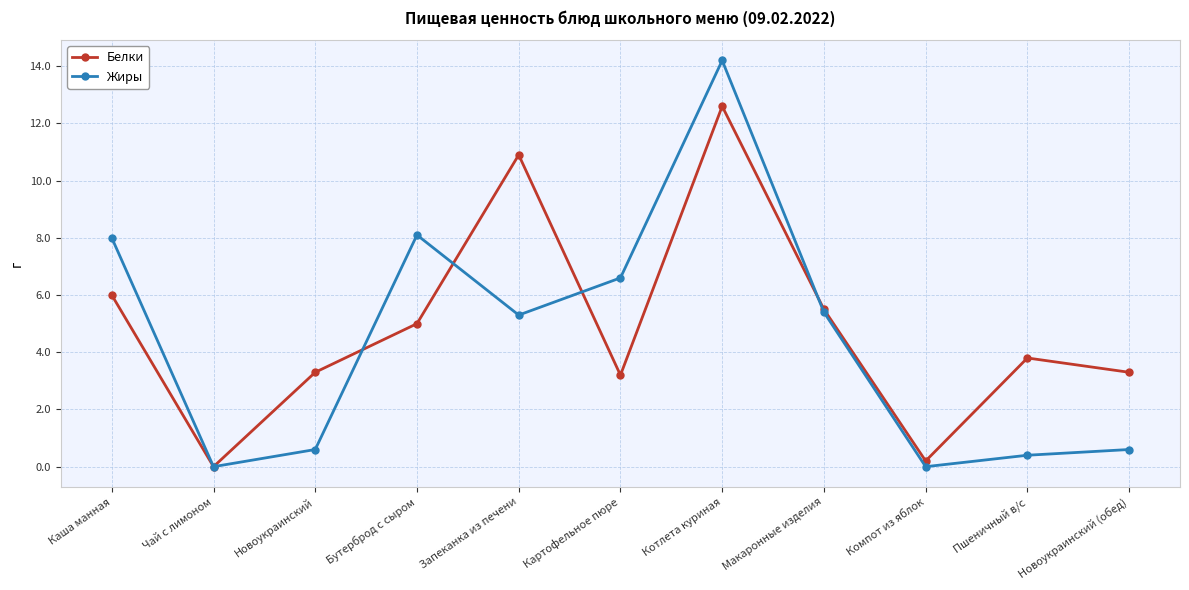

Does the chart have visible grid lines?

Yes